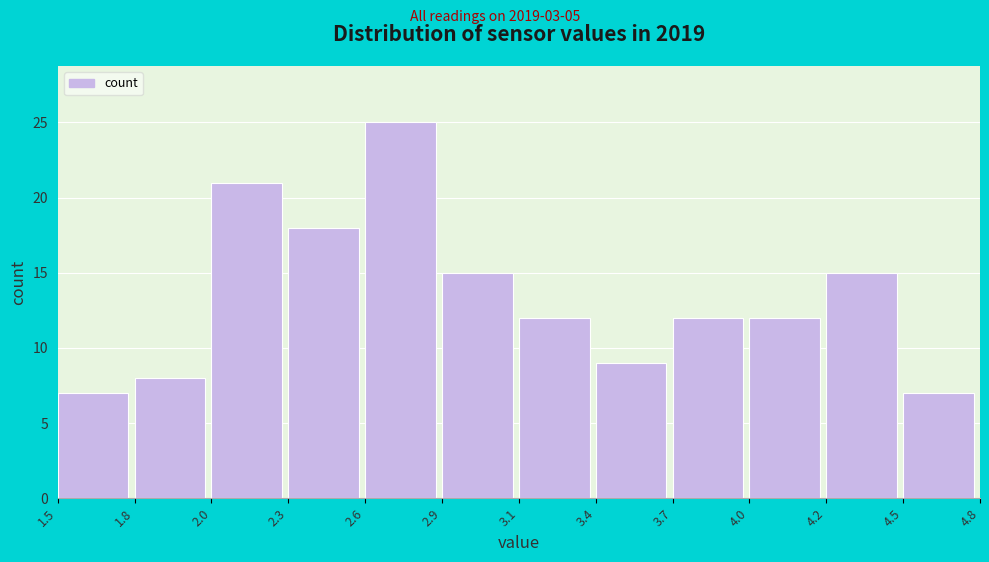

Reading left to right, transcribe all the data shown in this chart.

7	8	21	18	25	15	12	9	12	12	15	7